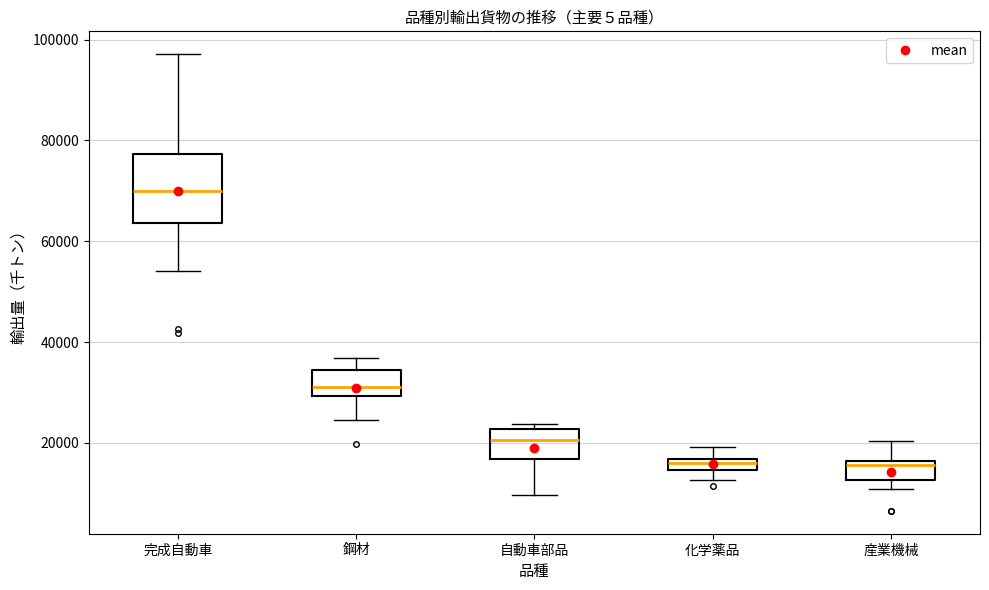

Where is the lower edge of the box for 産業機械 on the y-axis? The values are not printed on the chart, so give them approximately, as read against the axis.

12000